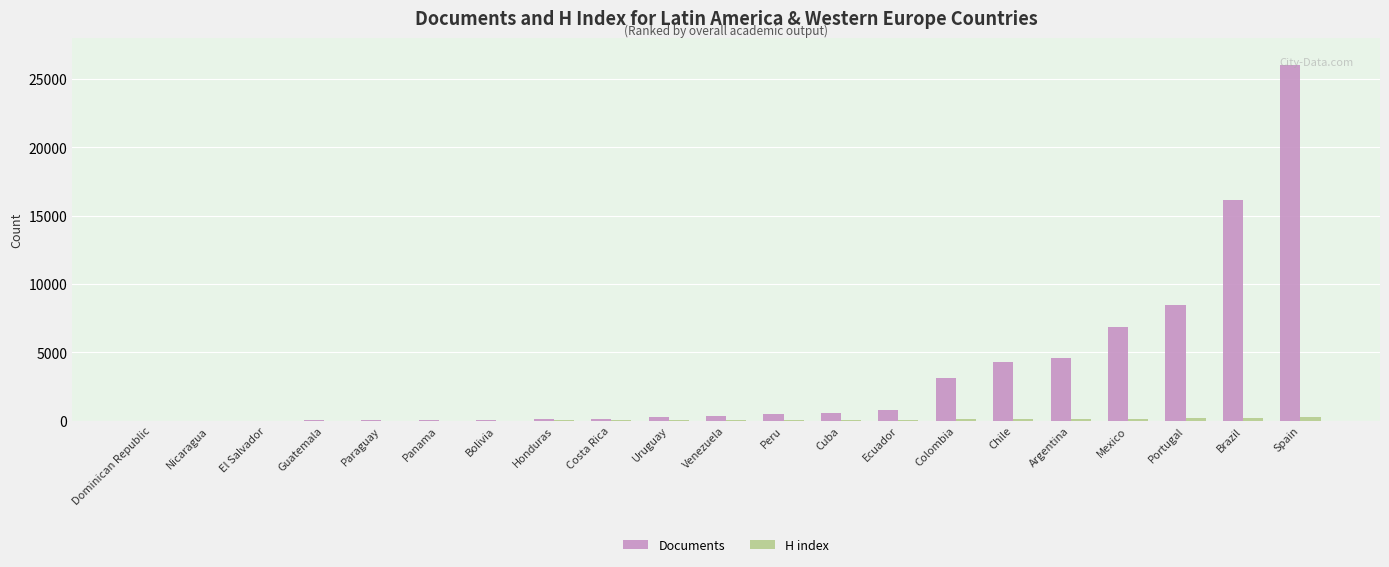

Which category has the highest value across all series?

Spain